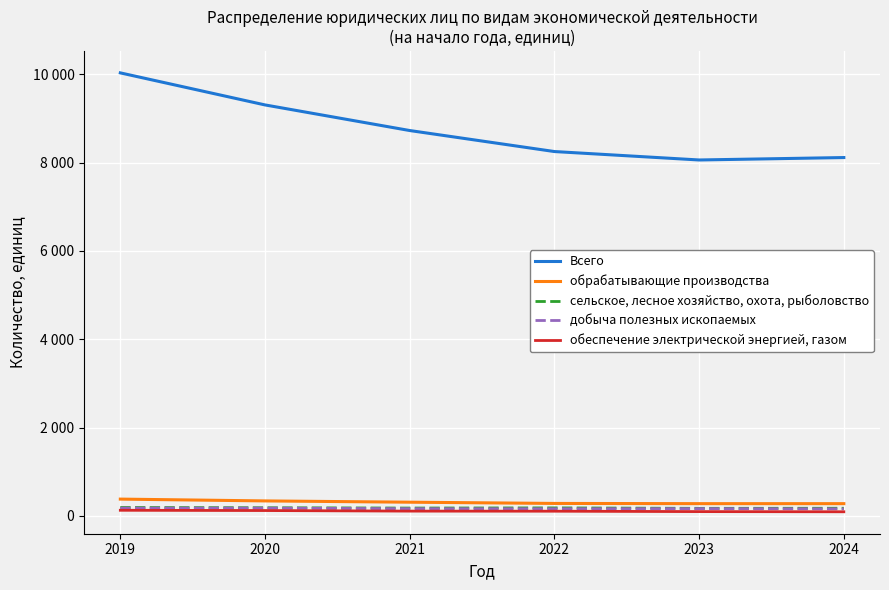

Does the chart have visible grid lines?

Yes